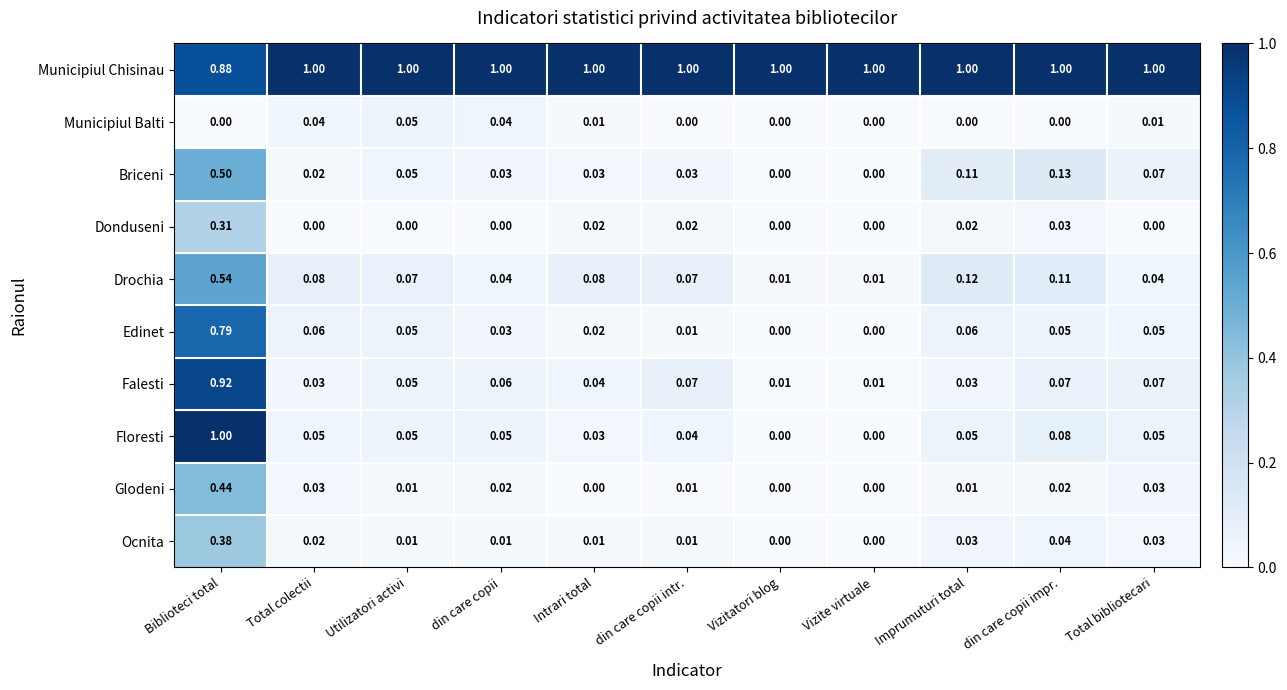

How many categories are shown in the chart?

11